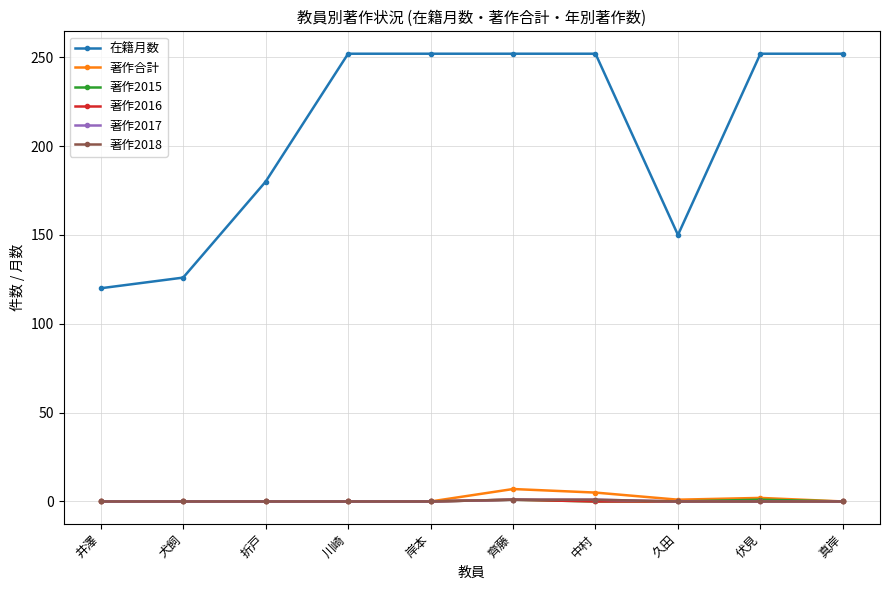

Which category has the highest value in the 著作合計 series?

齊藤